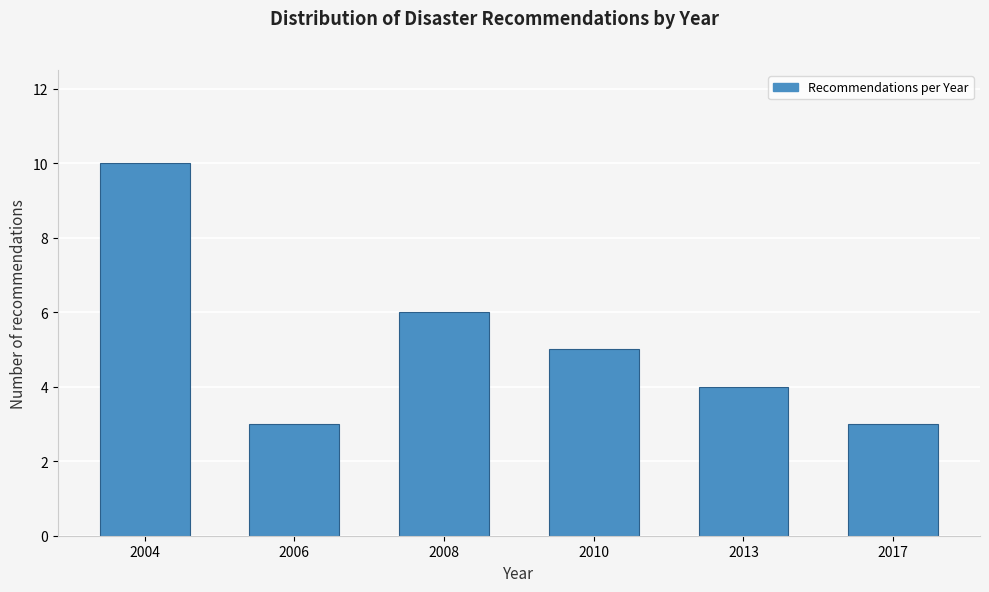

Reading right to left, list all the values displayed in this chart.

2017=3	2013=4	2010=5	2008=6	2006=3	2004=10